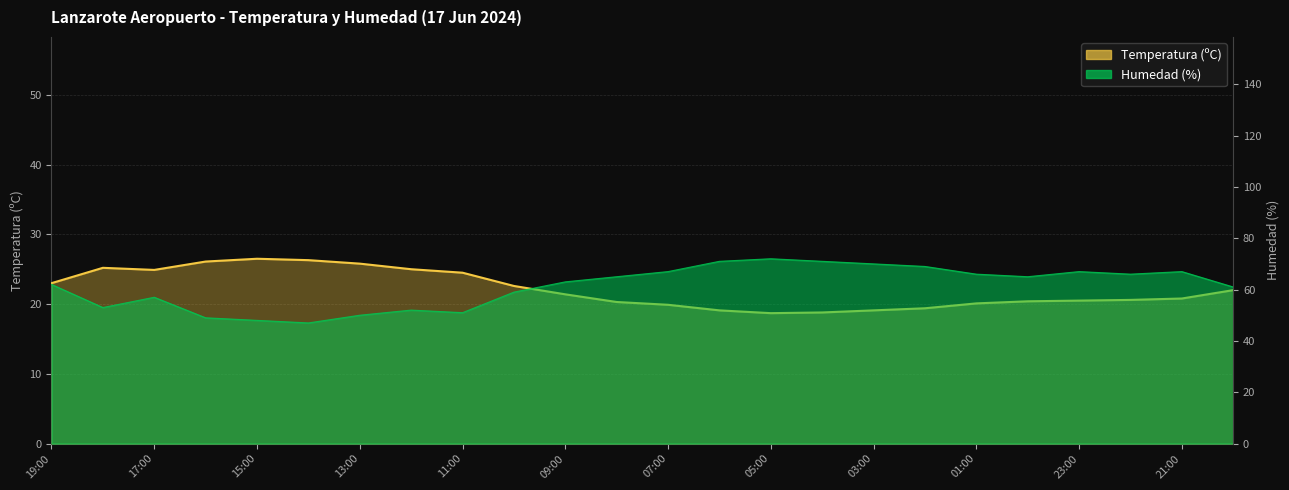

What is the value of the 8th point from the left?

25.0